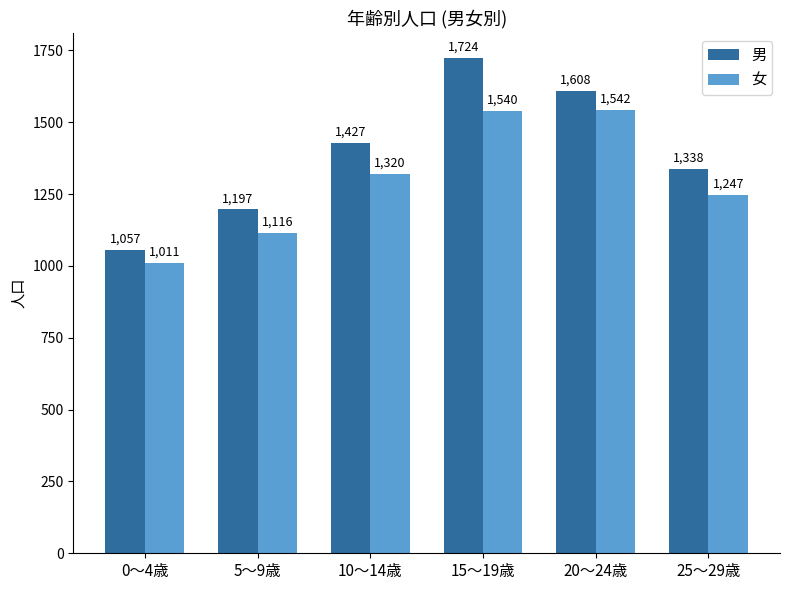

What is the label of the 5th bar from the right?

5～9歳